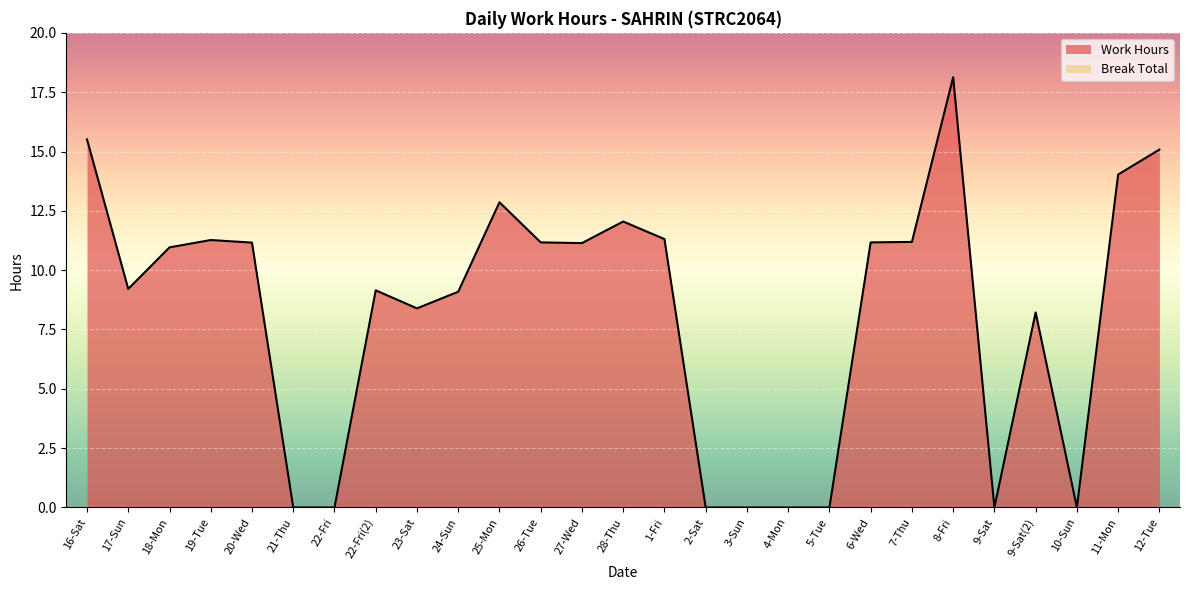

How many lines are shown in the chart?

2